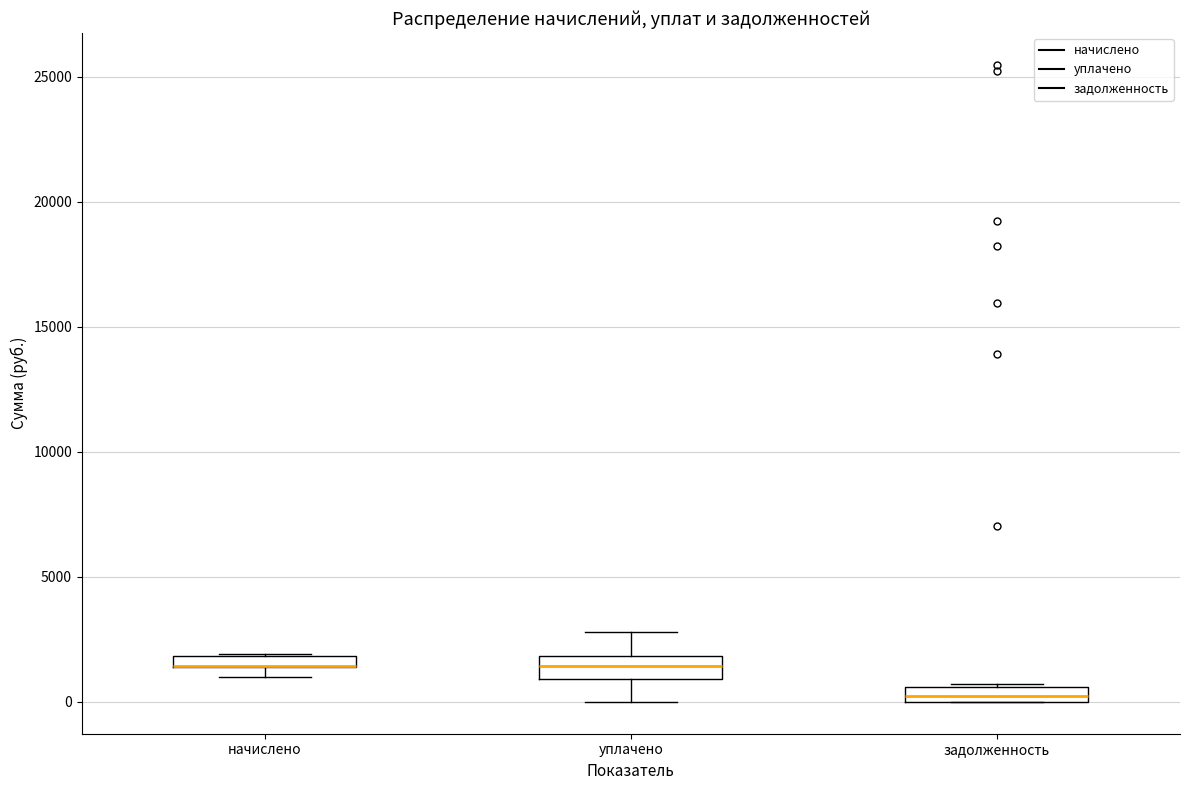

Where is the upper edge of the box for задолженность on the y-axis? The values are not printed on the chart, so give them approximately, as read against the axis.

500